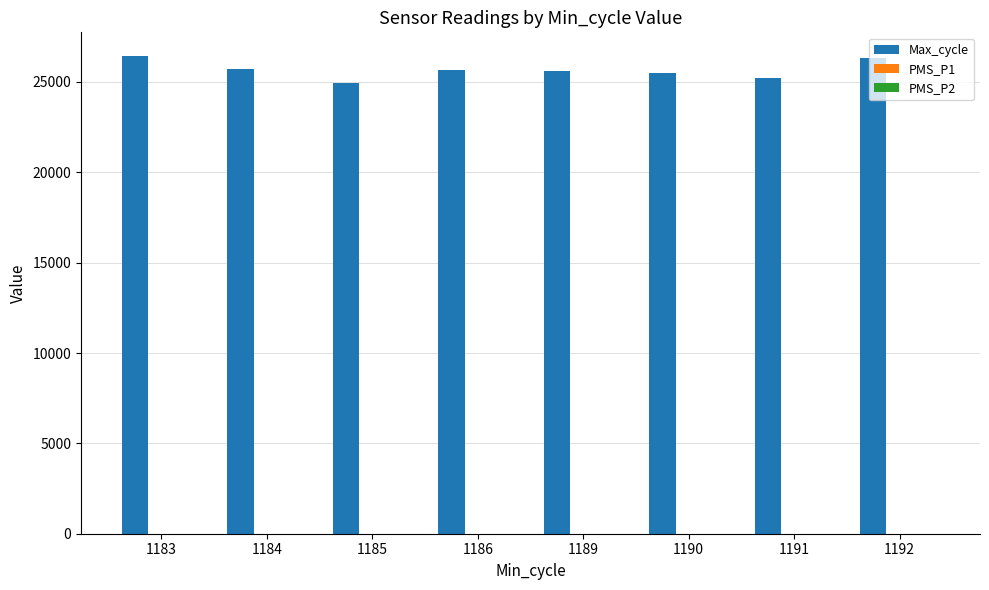

The value of Max_cycle at 1189 is 7934.8. True or false?

False